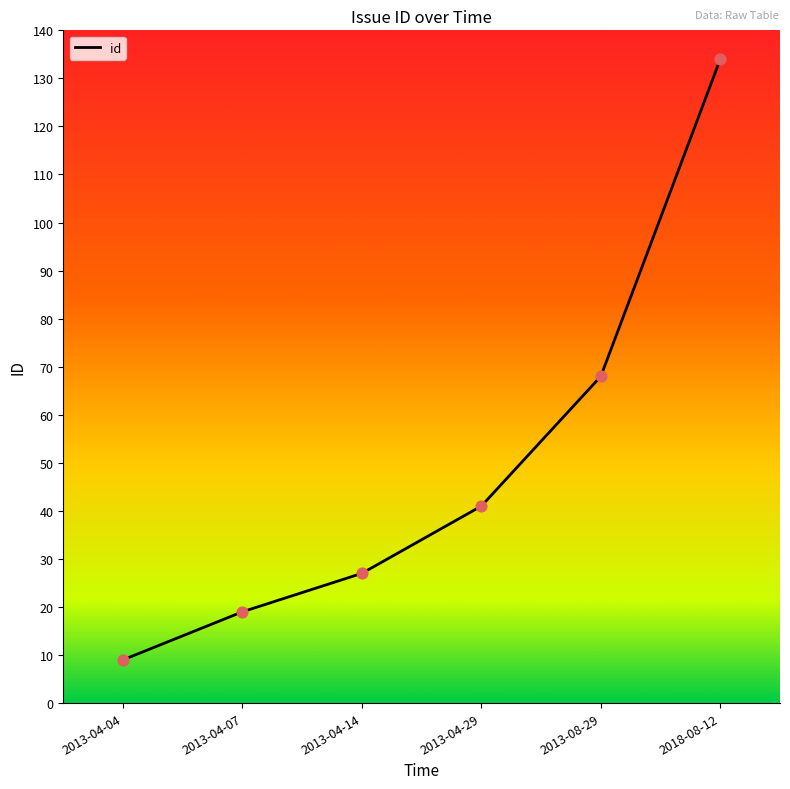

Between 2013-04-29 and 2013-04-04, which is larger?

2013-04-29